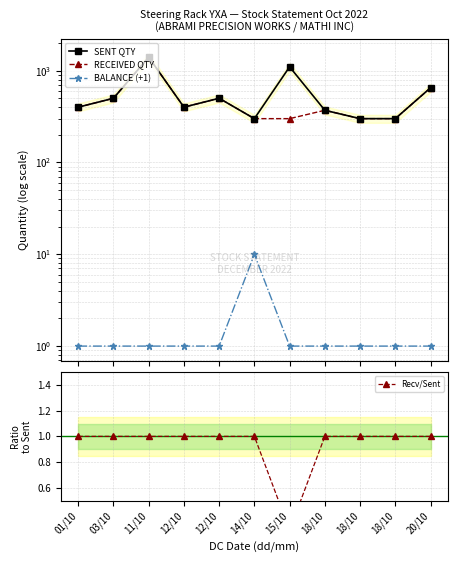

At 12/10, list the series in order from largest to smallest.

SENT QTY, RECEIVED QTY, BALANCE (+1), Recv/Sent